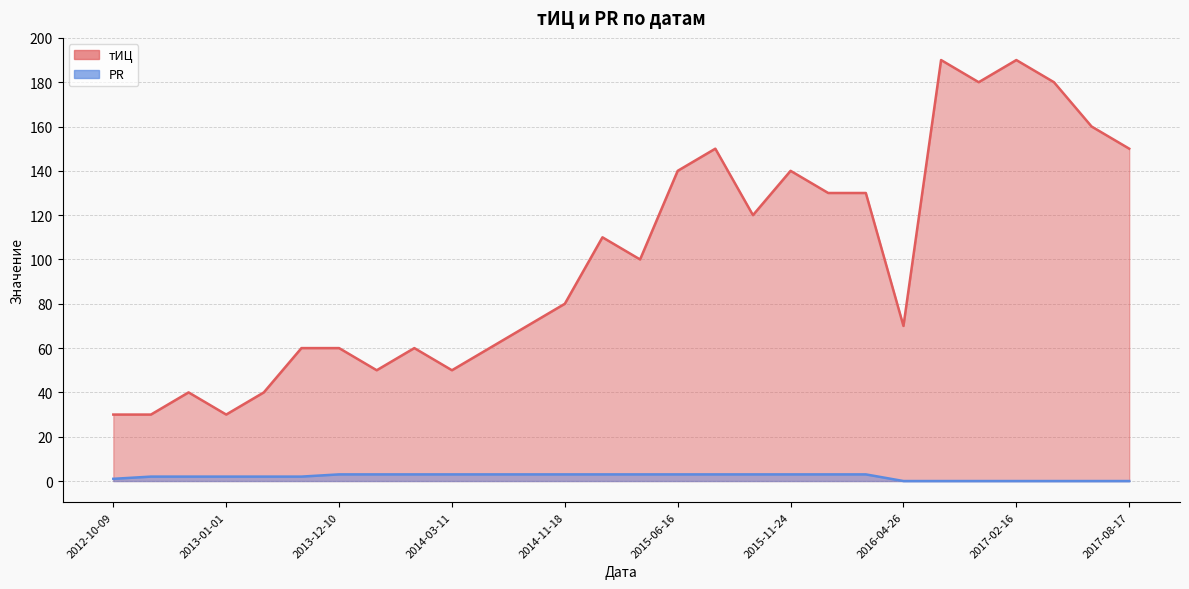

Which series has the largest total across all categories?

тИЦ